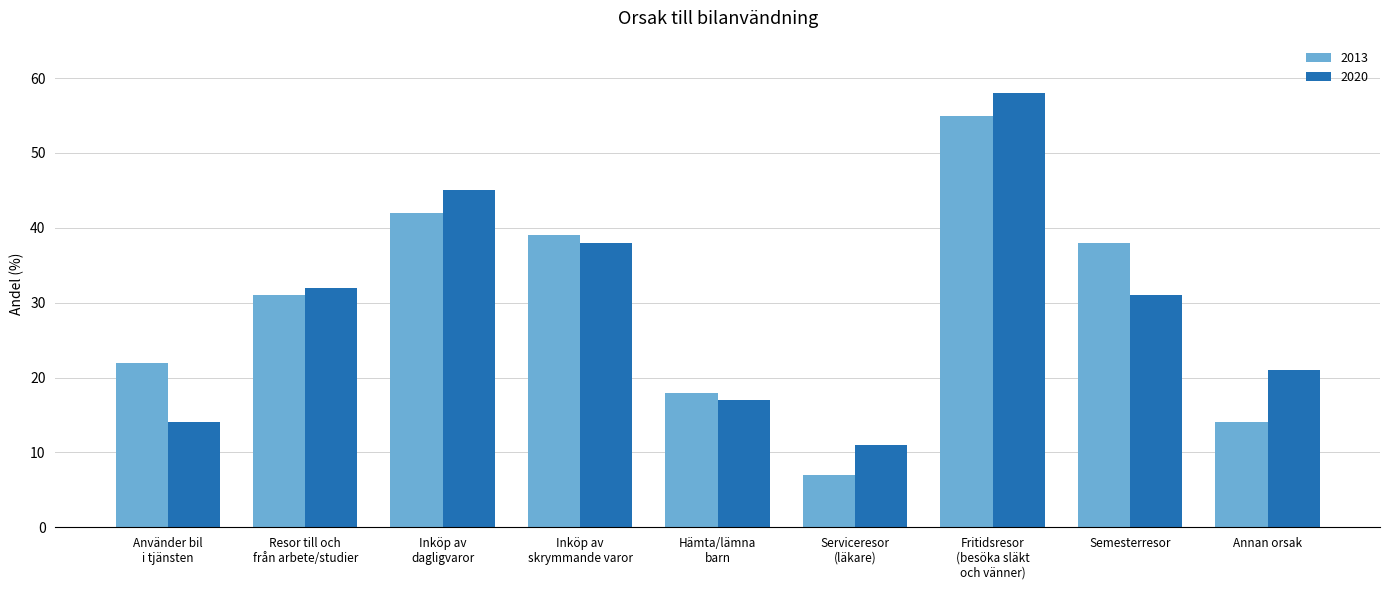

List the series in order of their peak value, lowest first.

2013, 2020